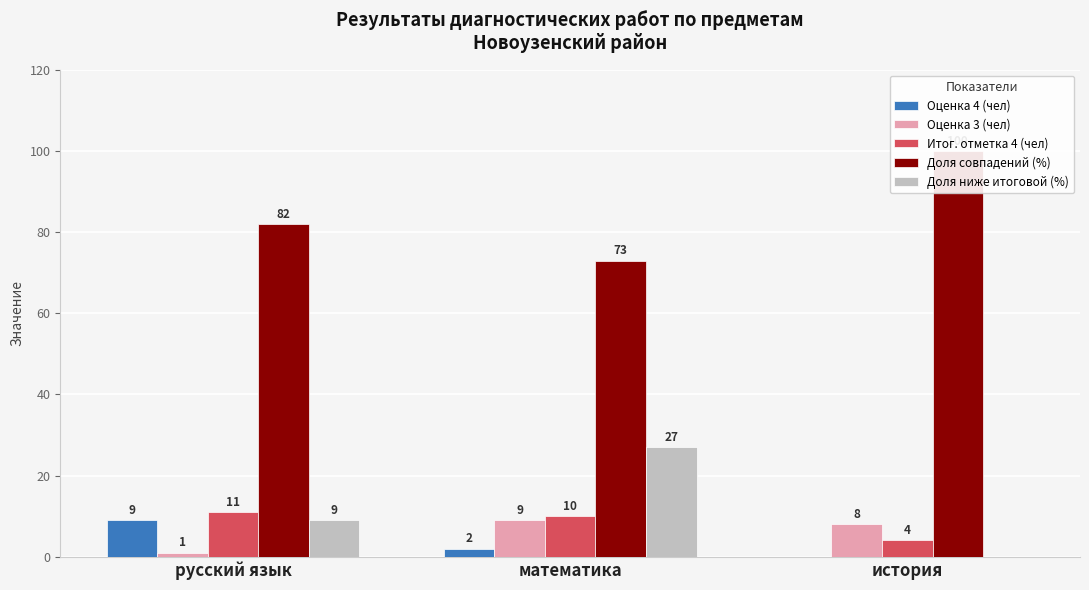

Which series has the largest range (max minus min)?

Доля совпадений (%)